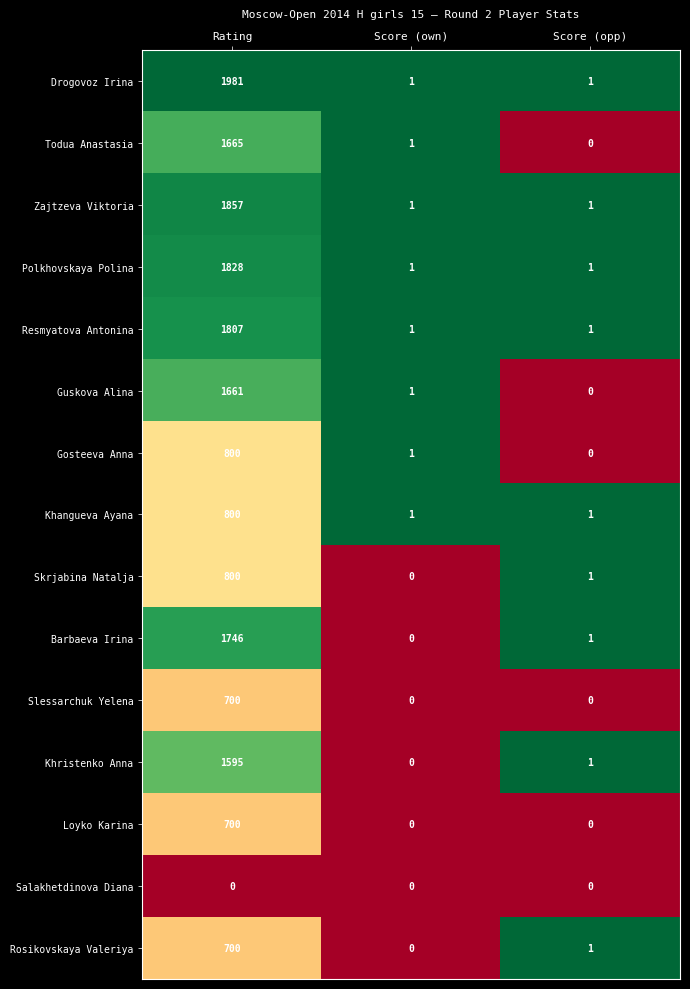

How many distinct data groups are displayed?

15